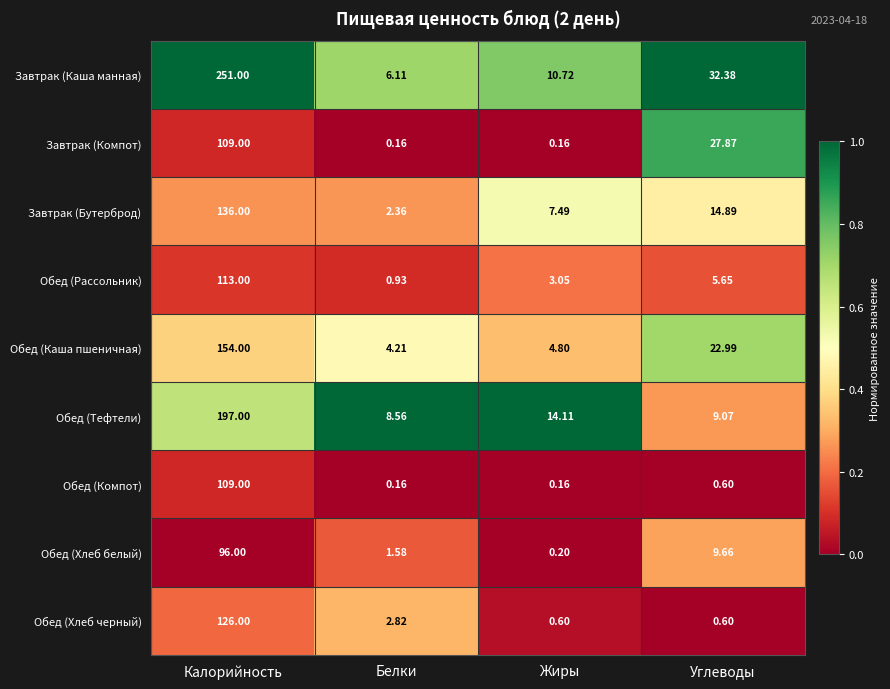

Where does the Обед (Хлеб белый) series first go above 9?

Калорийность